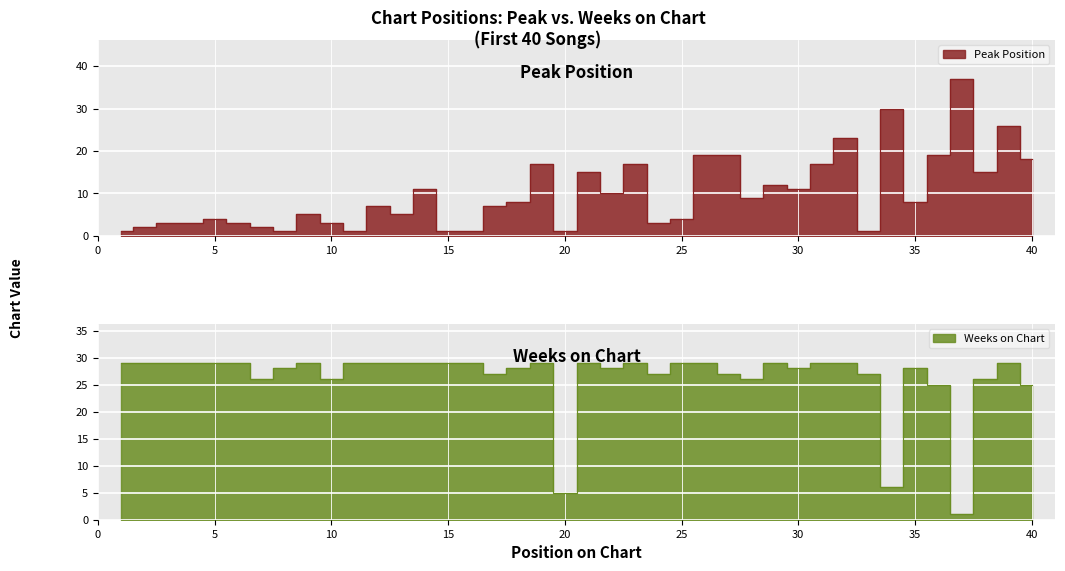

True or false: Weeks on Chart and Peak Position cross at least once.

True